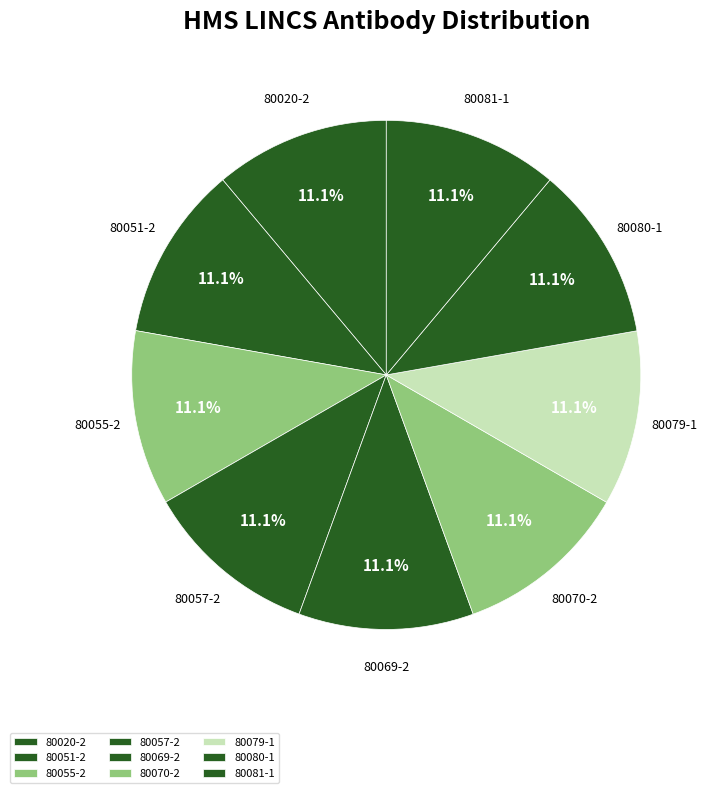

True or false: 80080-1 accounts for 22% of the total.

False